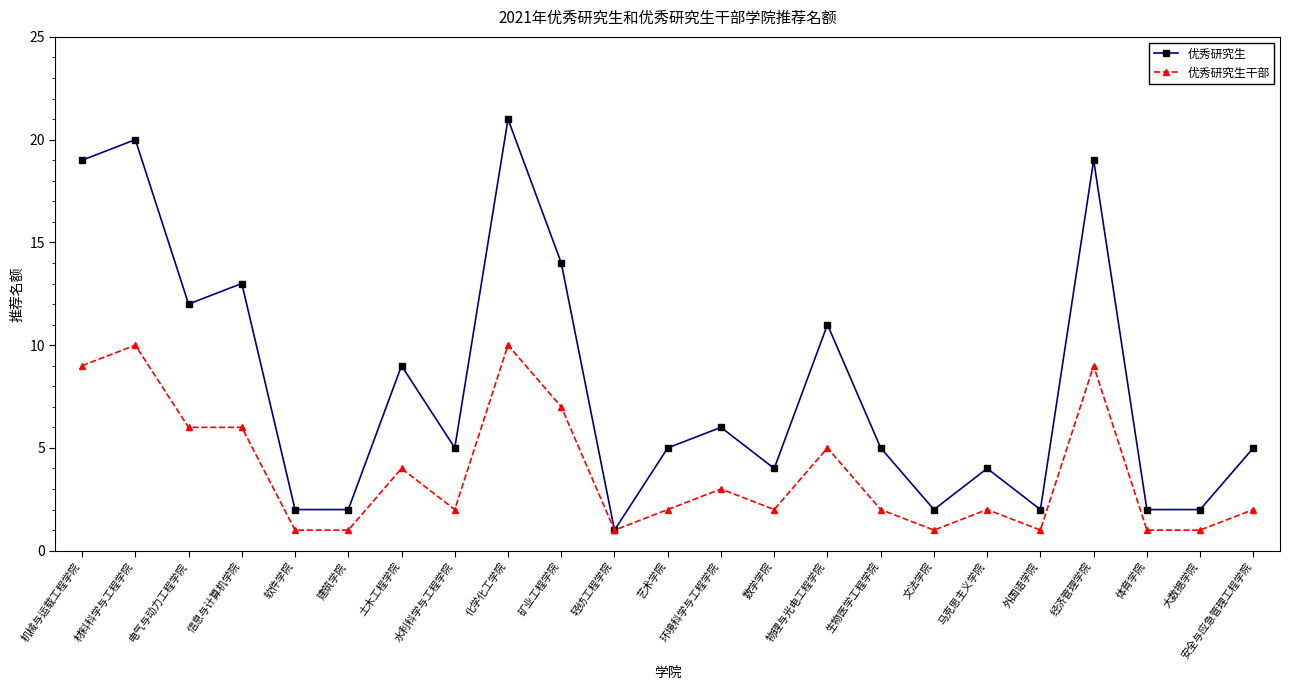

Which series has the largest total across all categories?

优秀研究生